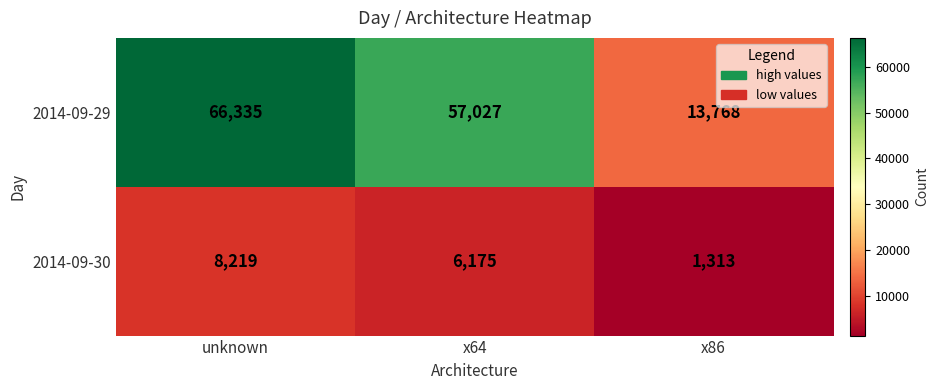

At x64, list the series in order from largest to smallest.

2014-09-29, 2014-09-30